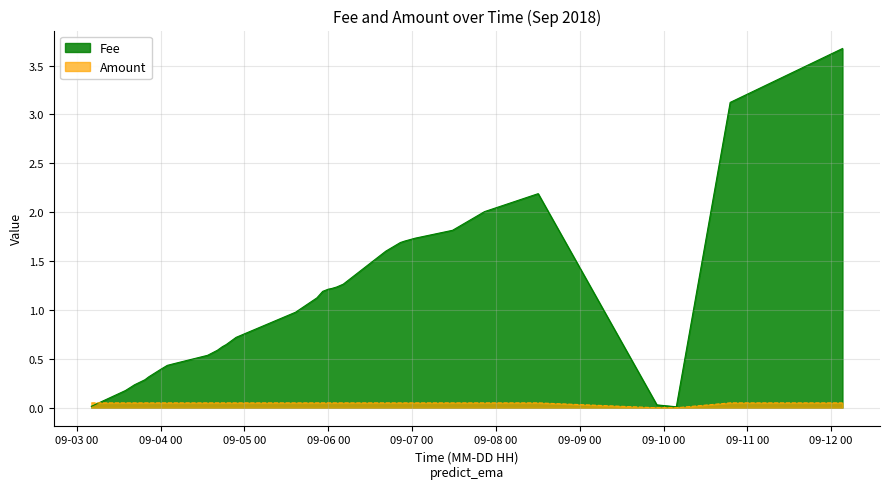

List the series in order of their peak value, lowest first.

Amount, Fee